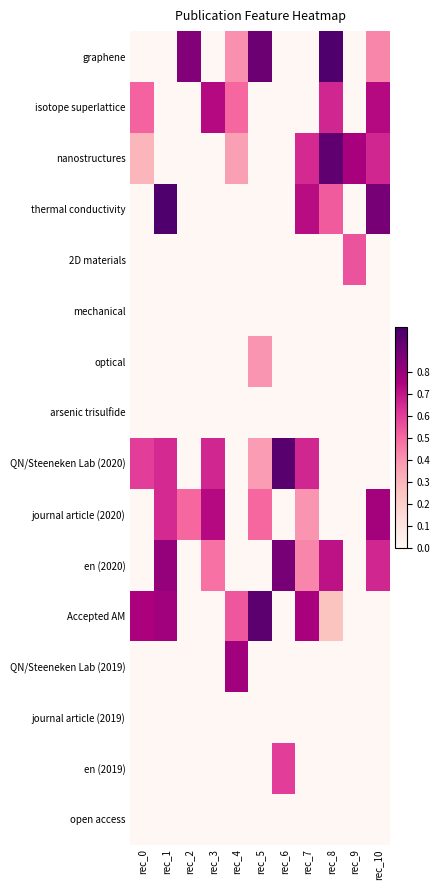

Reading left to right, list all the values displayed in this chart.

graphene: rec_0=0.0	rec_1=0.0	rec_2=0.8	rec_3=0.0	rec_4=0.4	rec_5=0.9	rec_6=0.0	rec_7=0.0	rec_8=1.0	rec_9=0.0	rec_10=0.4
isotope superlattice: rec_0=0.5	rec_1=0.0	rec_2=0.0	rec_3=0.7	rec_4=0.5	rec_5=0.0	rec_6=0.0	rec_7=0.0	rec_8=0.7	rec_9=0.0	rec_10=0.7
nanostructures: rec_0=0.3	rec_1=0.0	rec_2=0.0	rec_3=0.0	rec_4=0.4	rec_5=0.0	rec_6=0.0	rec_7=0.7	rec_8=0.9	rec_9=0.8	rec_10=0.7
thermal conductivity: rec_0=0.0	rec_1=1.0	rec_2=0.0	rec_3=0.0	rec_4=0.0	rec_5=0.0	rec_6=0.0	rec_7=0.7	rec_8=0.5	rec_9=0.0	rec_10=0.9
2D materials: rec_0=0.0	rec_1=0.0	rec_2=0.0	rec_3=0.0	rec_4=0.0	rec_5=0.0	rec_6=0.0	rec_7=0.0	rec_8=0.0	rec_9=0.6	rec_10=0.0
mechanical: rec_0=0.0	rec_1=0.0	rec_2=0.0	rec_3=0.0	rec_4=0.0	rec_5=0.0	rec_6=0.0	rec_7=0.0	rec_8=0.0	rec_9=0.0	rec_10=0.0
optical: rec_0=0.0	rec_1=0.0	rec_2=0.0	rec_3=0.0	rec_4=0.0	rec_5=0.4	rec_6=0.0	rec_7=0.0	rec_8=0.0	rec_9=0.0	rec_10=0.0
arsenic trisulfide: rec_0=0.0	rec_1=0.0	rec_2=0.0	rec_3=0.0	rec_4=0.0	rec_5=0.0	rec_6=0.0	rec_7=0.0	rec_8=0.0	rec_9=0.0	rec_10=0.0
QN/Steeneken Lab (2020): rec_0=0.6	rec_1=0.7	rec_2=0.0	rec_3=0.7	rec_4=0.0	rec_5=0.4	rec_6=1.0	rec_7=0.7	rec_8=0.0	rec_9=0.0	rec_10=0.0
journal article (2020): rec_0=0.0	rec_1=0.7	rec_2=0.5	rec_3=0.7	rec_4=0.0	rec_5=0.5	rec_6=0.0	rec_7=0.4	rec_8=0.0	rec_9=0.0	rec_10=0.8
en (2020): rec_0=0.0	rec_1=0.8	rec_2=0.0	rec_3=0.5	rec_4=0.0	rec_5=0.0	rec_6=0.9	rec_7=0.4	rec_8=0.7	rec_9=0.0	rec_10=0.7
Accepted AM: rec_0=0.8	rec_1=0.8	rec_2=0.0	rec_3=0.0	rec_4=0.5	rec_5=0.9	rec_6=0.0	rec_7=0.8	rec_8=0.2	rec_9=0.0	rec_10=0.0
QN/Steeneken Lab (2019): rec_0=0.0	rec_1=0.0	rec_2=0.0	rec_3=0.0	rec_4=0.8	rec_5=0.0	rec_6=0.0	rec_7=0.0	rec_8=0.0	rec_9=0.0	rec_10=0.0
journal article (2019): rec_0=0.0	rec_1=0.0	rec_2=0.0	rec_3=0.0	rec_4=0.0	rec_5=0.0	rec_6=0.0	rec_7=0.0	rec_8=0.0	rec_9=0.0	rec_10=0.0
en (2019): rec_0=0.0	rec_1=0.0	rec_2=0.0	rec_3=0.0	rec_4=0.0	rec_5=0.0	rec_6=0.6	rec_7=0.0	rec_8=0.0	rec_9=0.0	rec_10=0.0
open access: rec_0=0.0	rec_1=0.0	rec_2=0.0	rec_3=0.0	rec_4=0.0	rec_5=0.0	rec_6=0.0	rec_7=0.0	rec_8=0.0	rec_9=0.0	rec_10=0.0